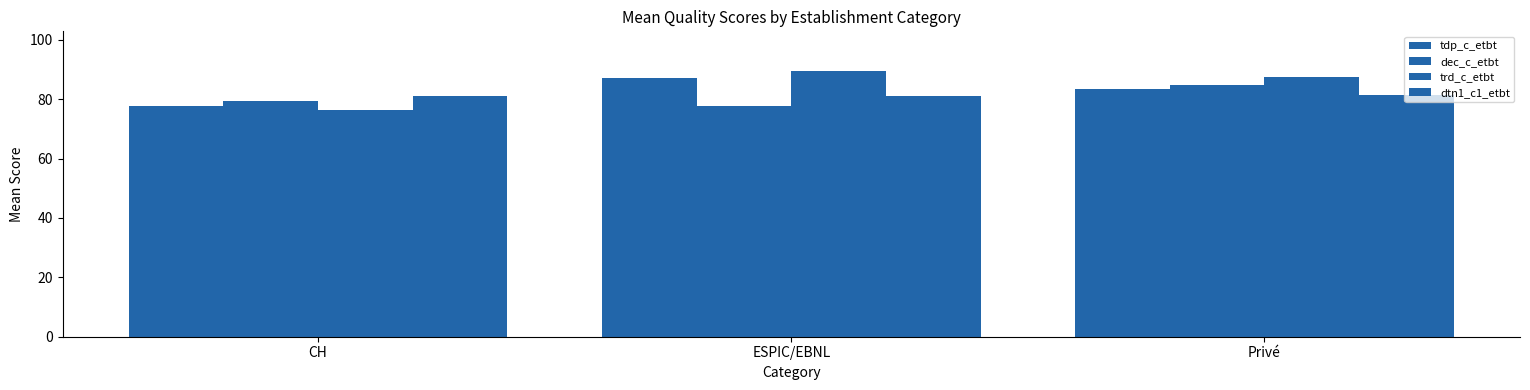

True or false: dec_c_etbt has a value of 46.7 at CH.

False